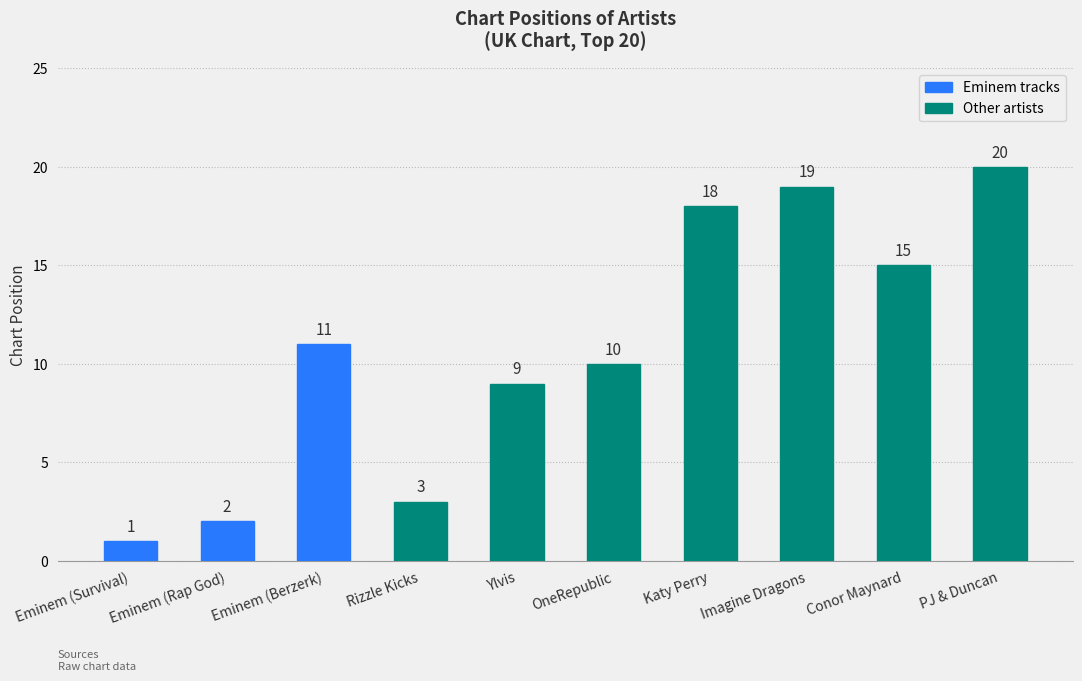

Rank the categories by value from highest to lowest.

PJ & Duncan, Imagine Dragons, Katy Perry, Conor Maynard, Eminem (Berzerk), OneRepublic, Ylvis, Rizzle Kicks, Eminem (Rap God), Eminem (Survival)